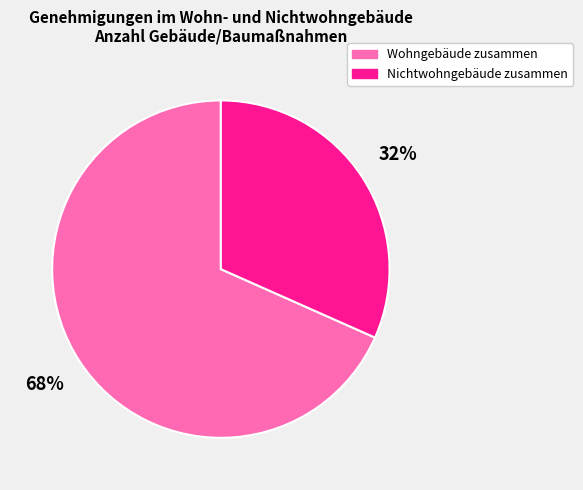

To the nearest percent, what percentage of the pie is Nichtwohngebäude zusammen?

32%